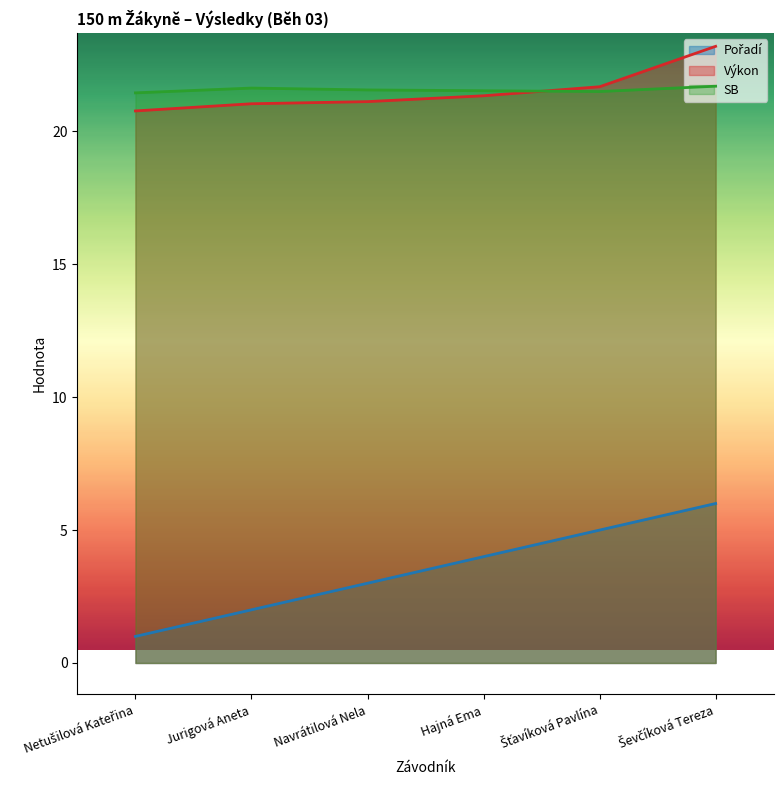

How many lines are shown in the chart?

3